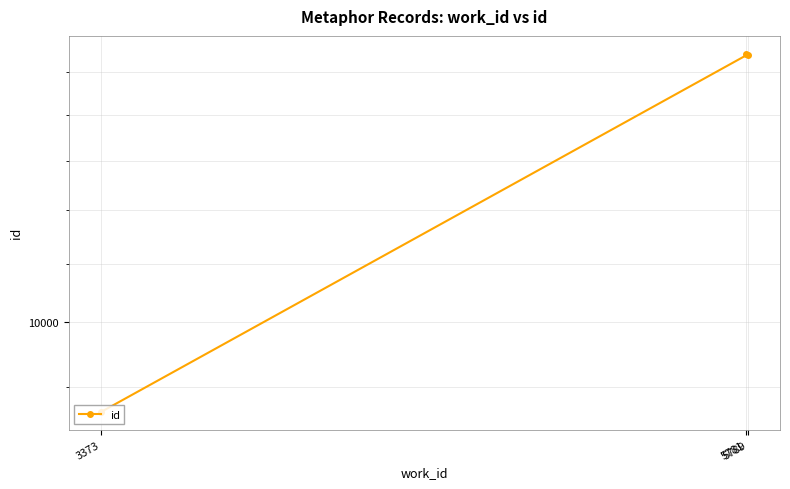

Which label corresponds to the smallest value in the chart?

3373